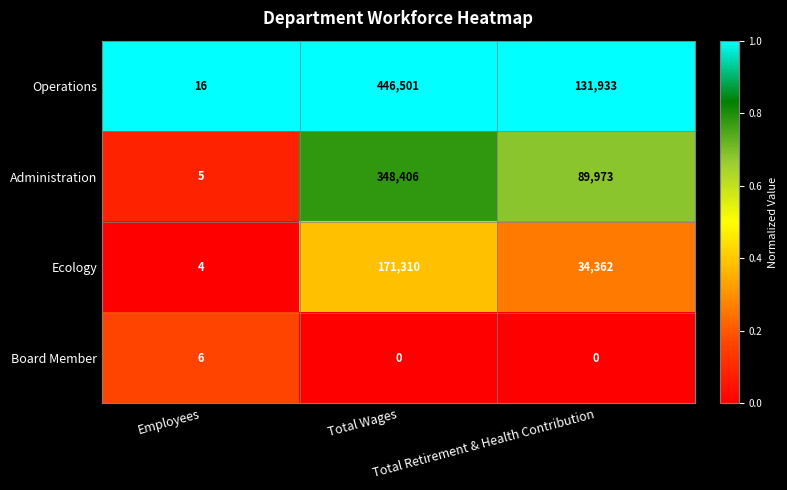

What is the highest value of the Ecology series?

171310